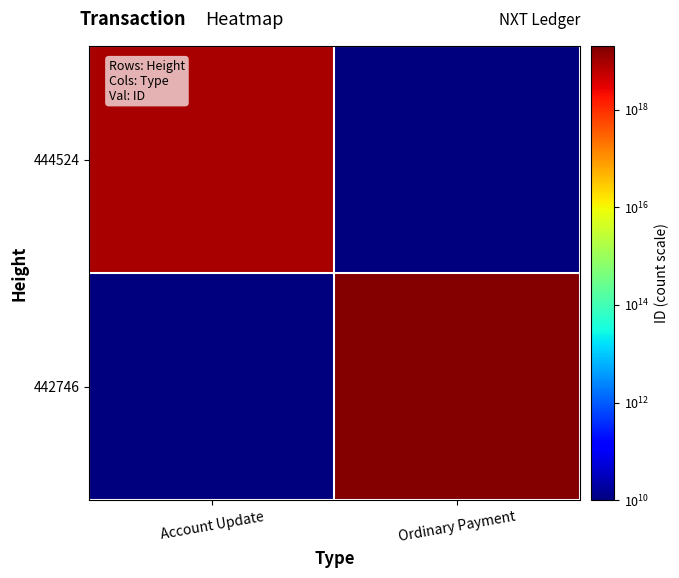

Which series changed the most between Account Update and Ordinary Payment?

442746